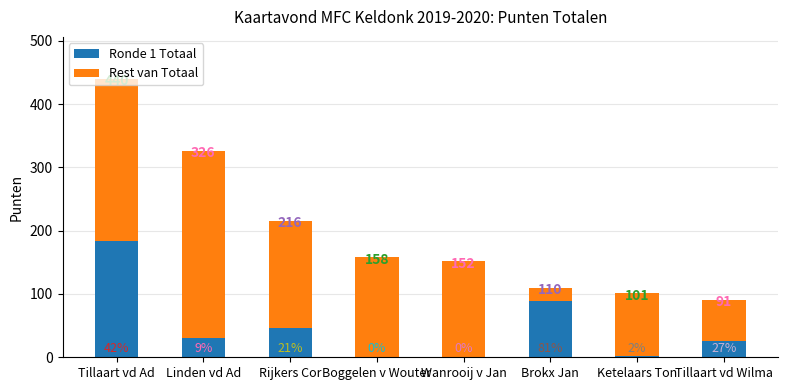

What is the total value across all series at Boggelen v Wouter?

158